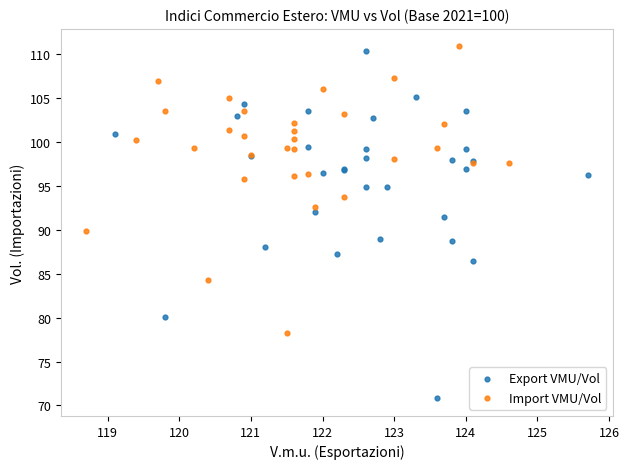

Which series has the widest spread of Y values?

Export VMU/Vol